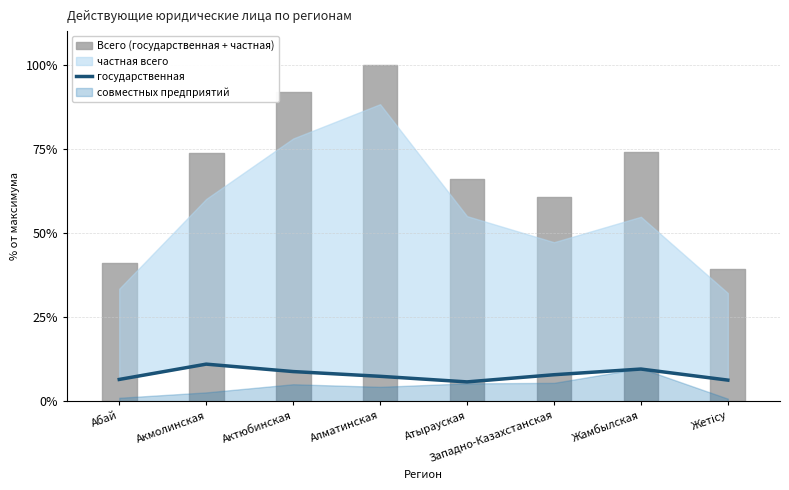

How many interior local valleys (lower than both neighbors) does the data have?

1